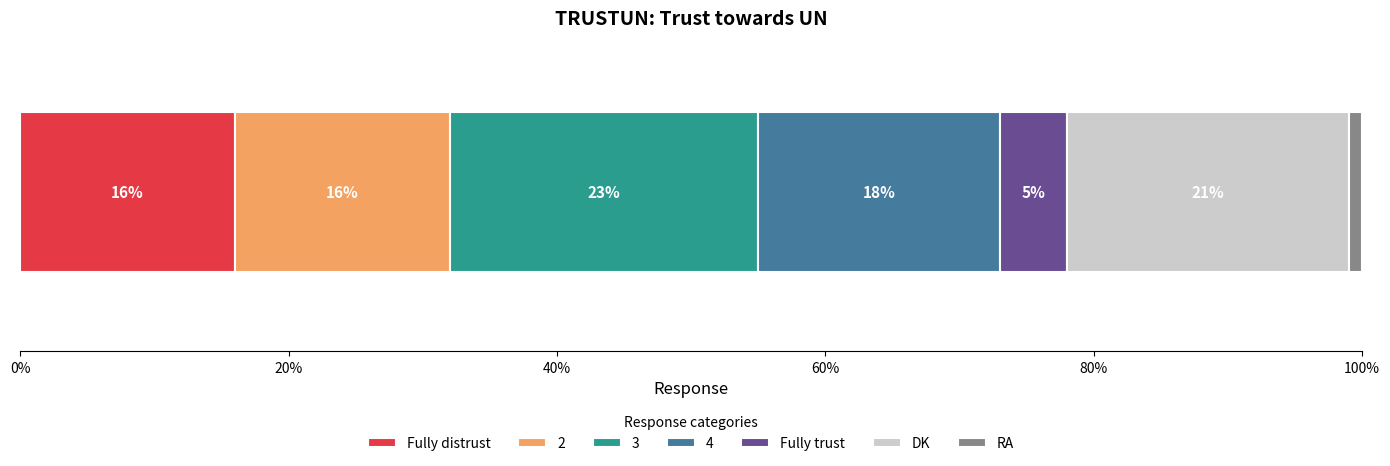

What is the minimum value for Fully distrust?

16